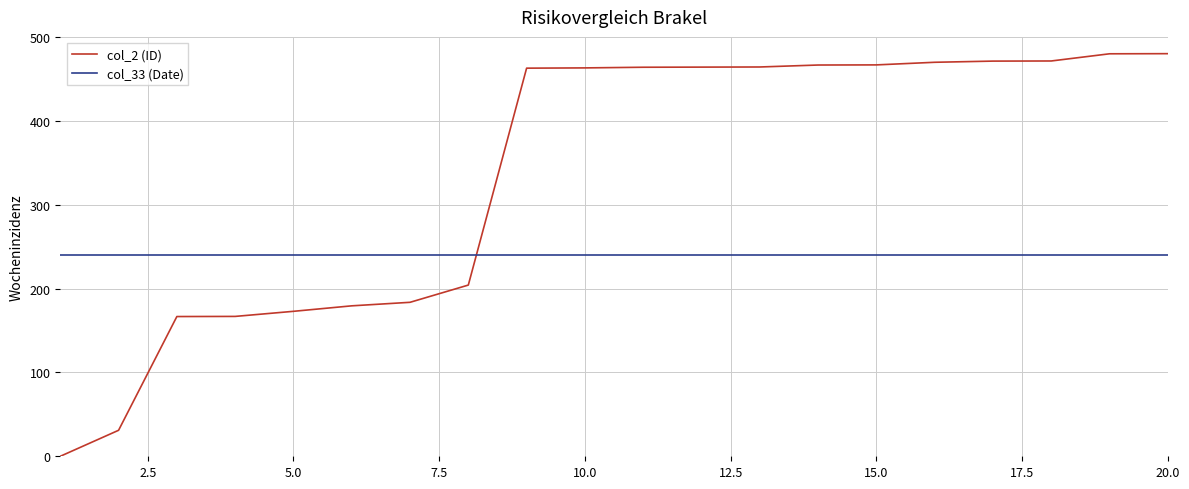

List the series in order of their overall mean, highest first.

col_2 (ID), col_33 (Date)